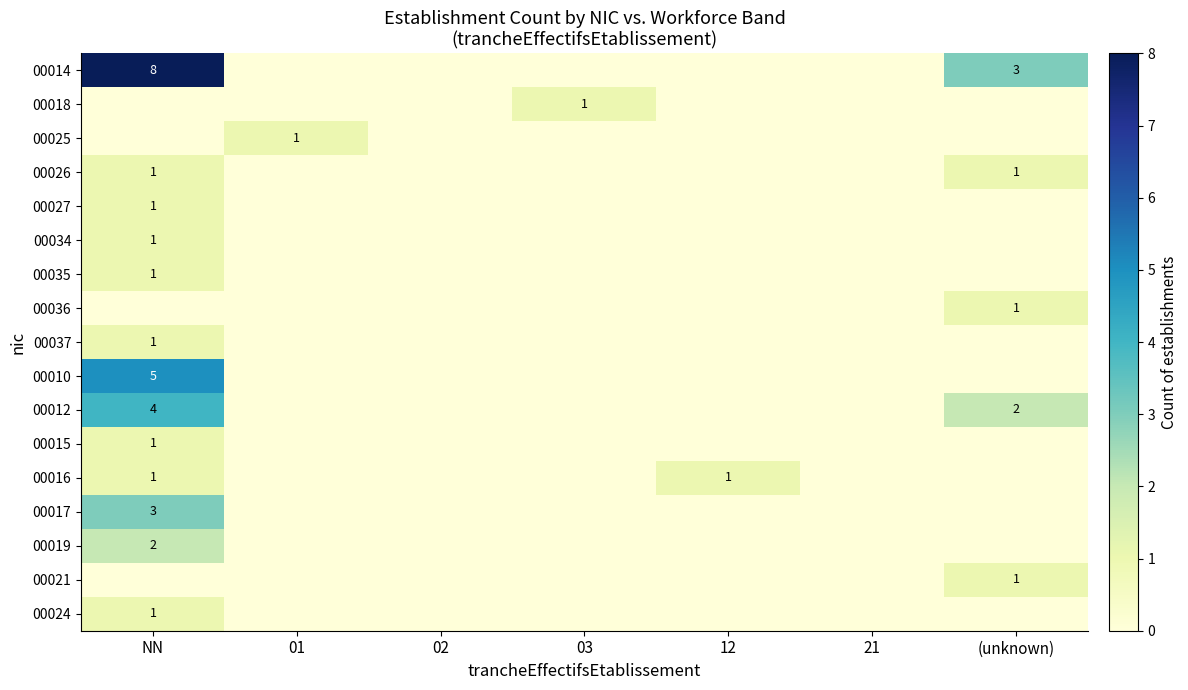

Is it true that 00035 equals 1 at NN?

True